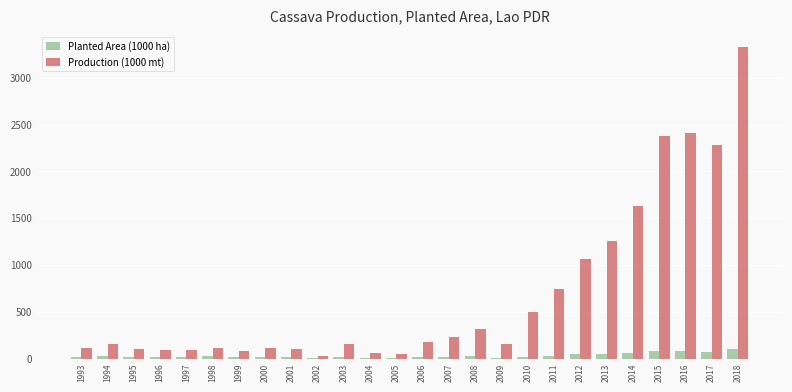

Is the value of Production (1000 mt) at 2003 greater than the value of Planted Area (1000 ha) at 1994?

Yes